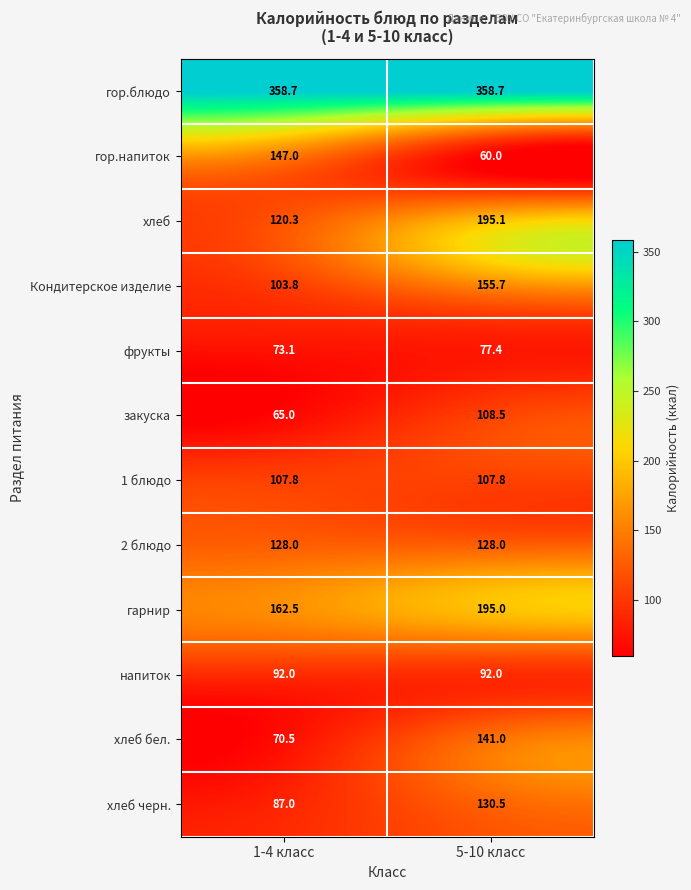

What is the spread (max minus min) of values at 5-10 класс?

298.7